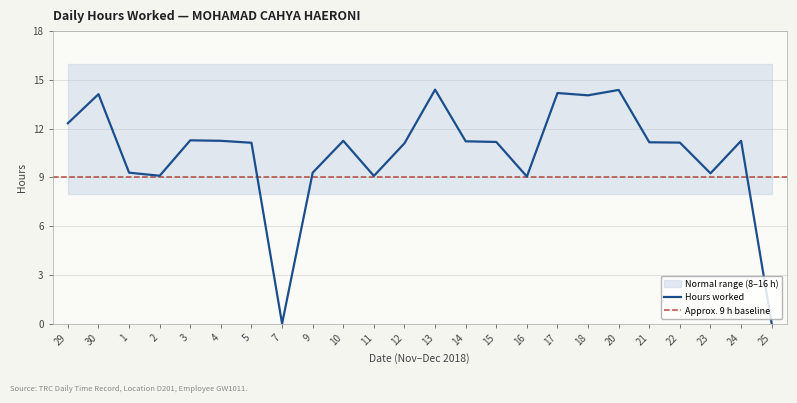

What is the difference between the values at 11 and 13?

5.3